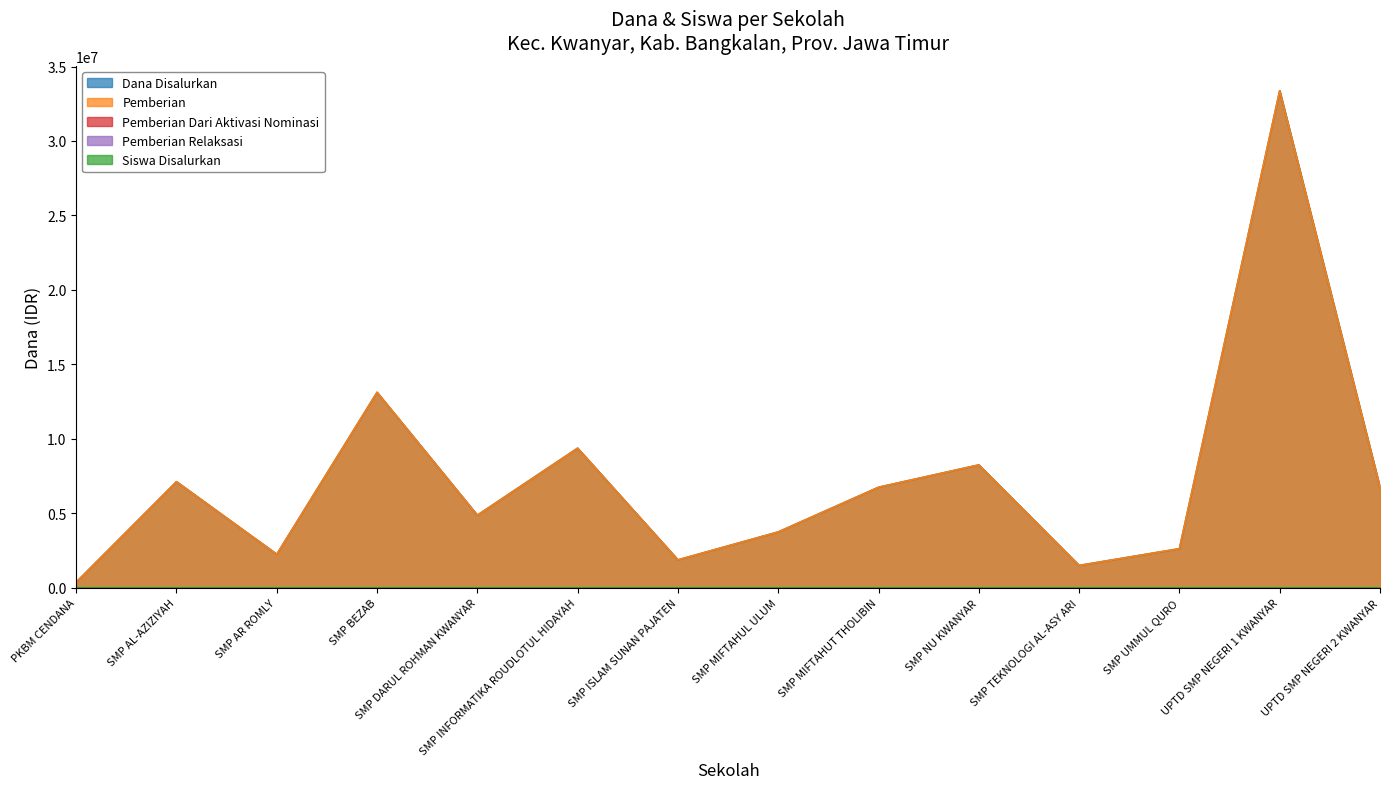

What is the label of the 14th point from the left?

UPTD SMP NEGERI 2 KWANYAR